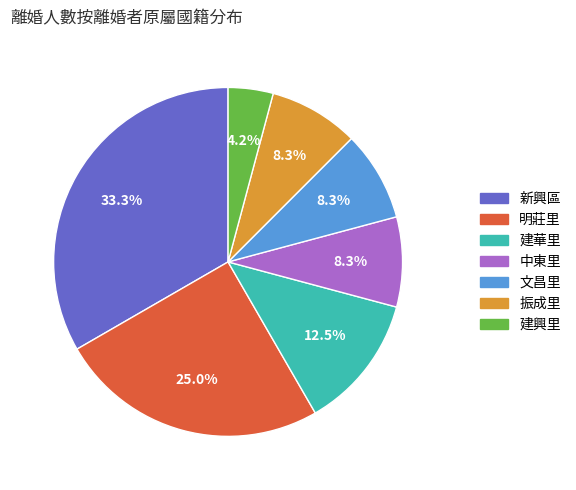

Count the number of slices in the pie.

7